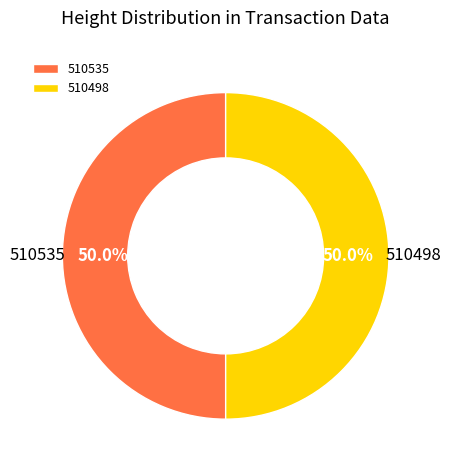

Count the number of slices in the pie.

2